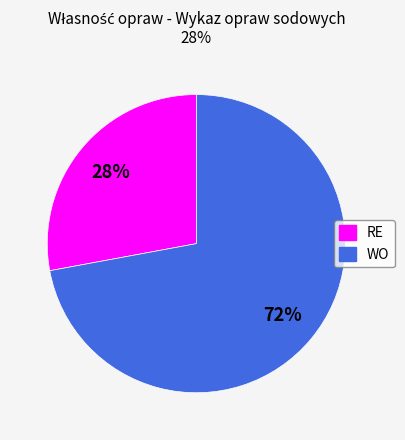

Combined, do RE and WO account for over 50%?

Yes